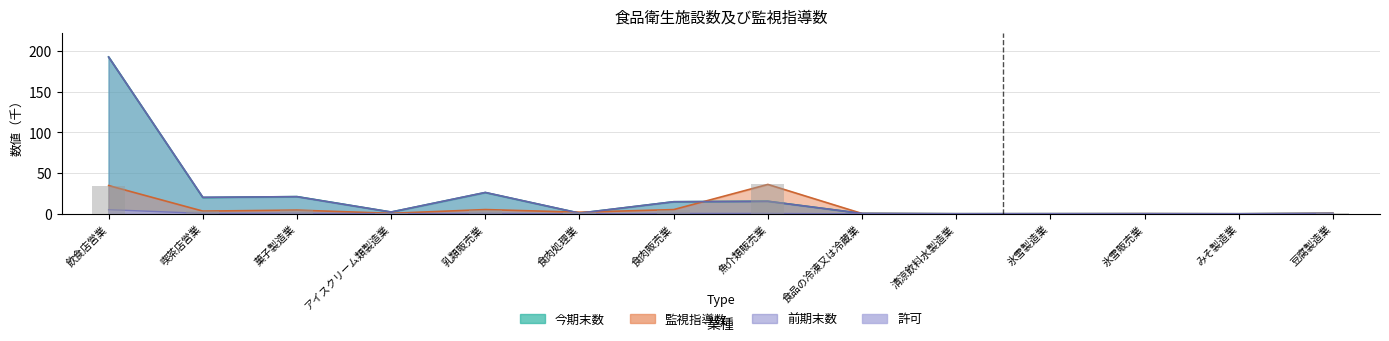

What is the sum of all 許可 values?

8.0